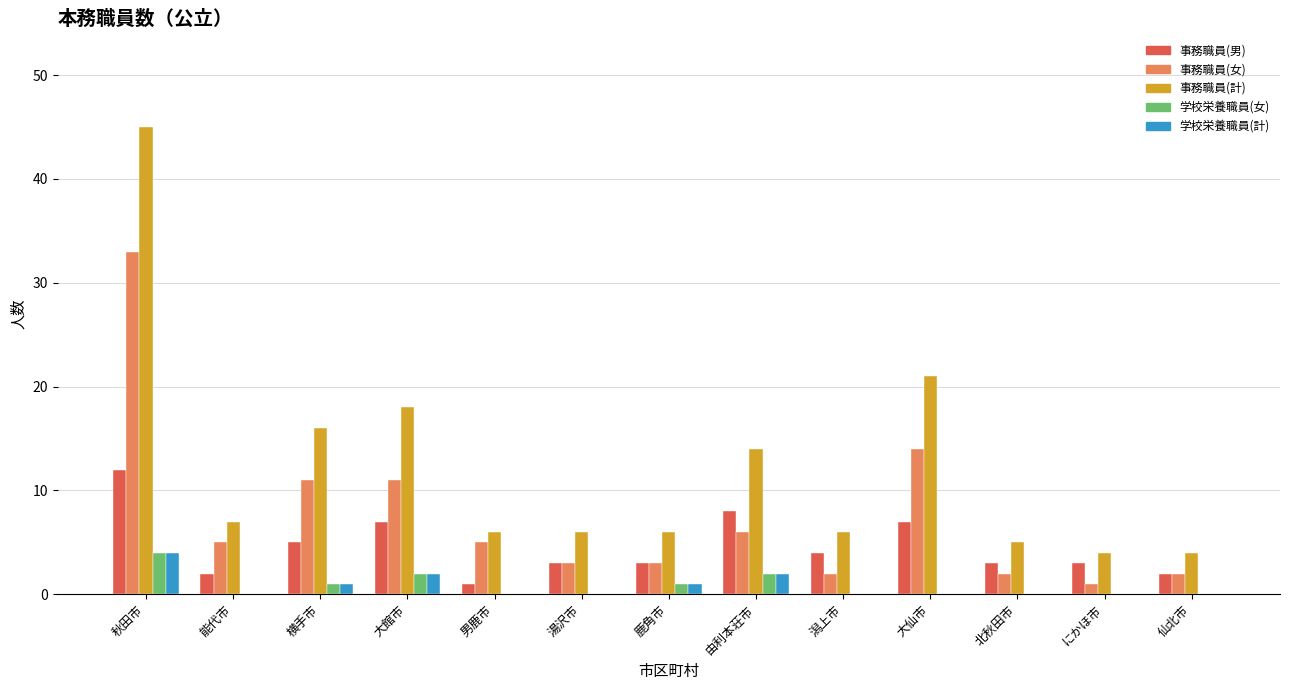

What is the difference between the 学校栄養職員(計) values at 秋田市 and 横手市?

3